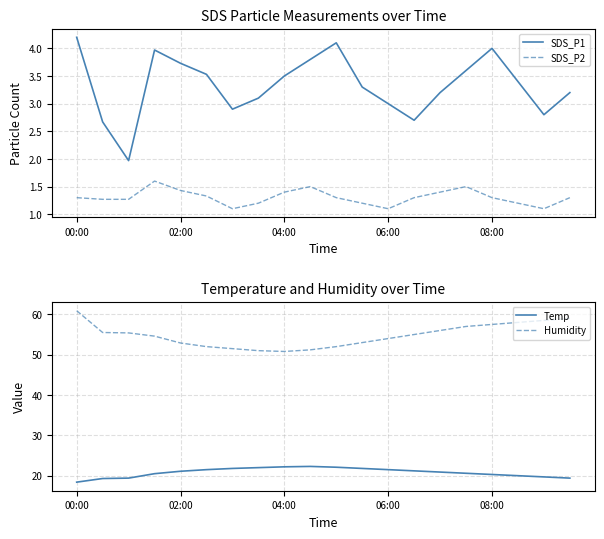

What is the maximum value for SDS_P1?

4.2